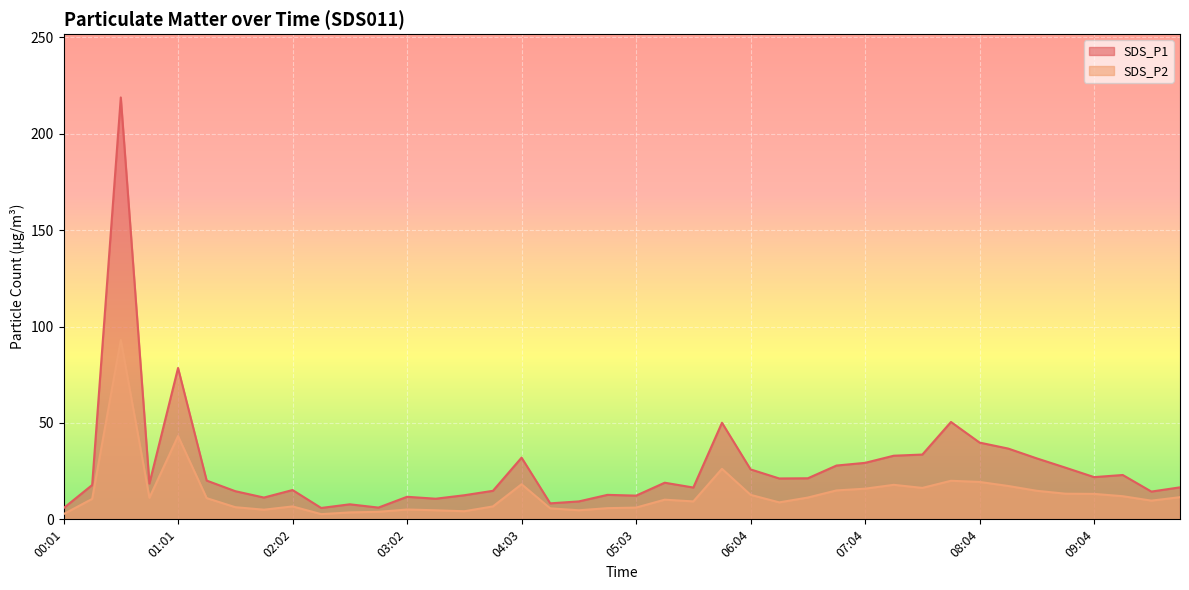

True or false: SDS_P1 and SDS_P2 intersect in this chart.

False